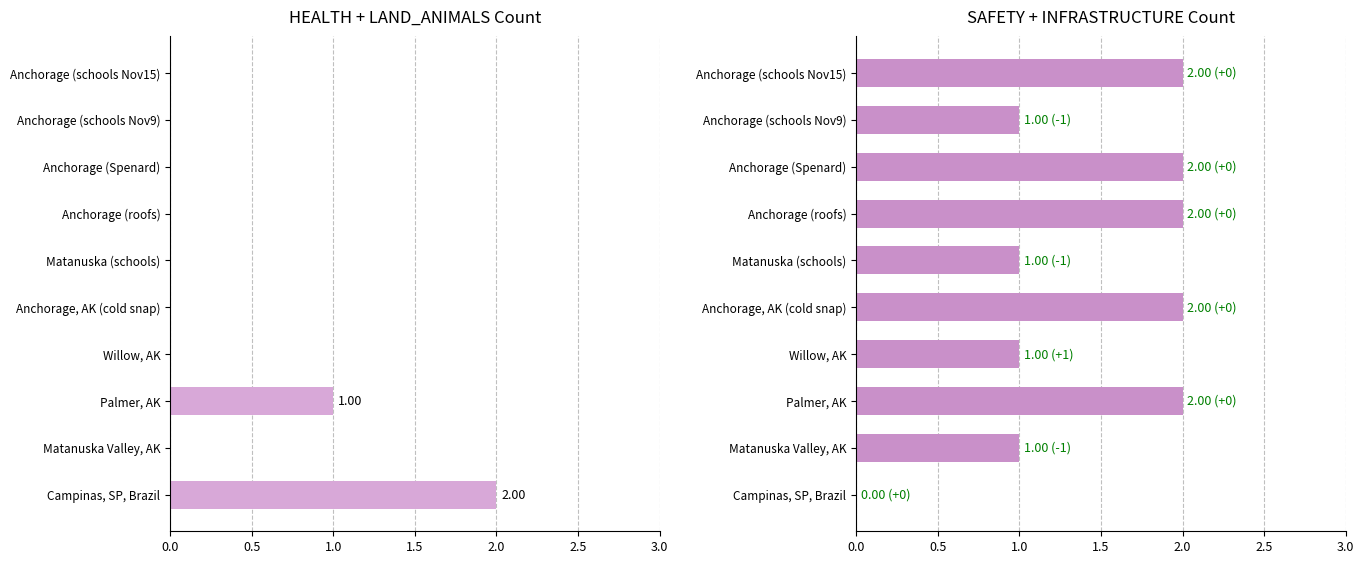

What is the difference between the second highest and minimum values in the HEALTH + LAND_ANIMALS series?

1